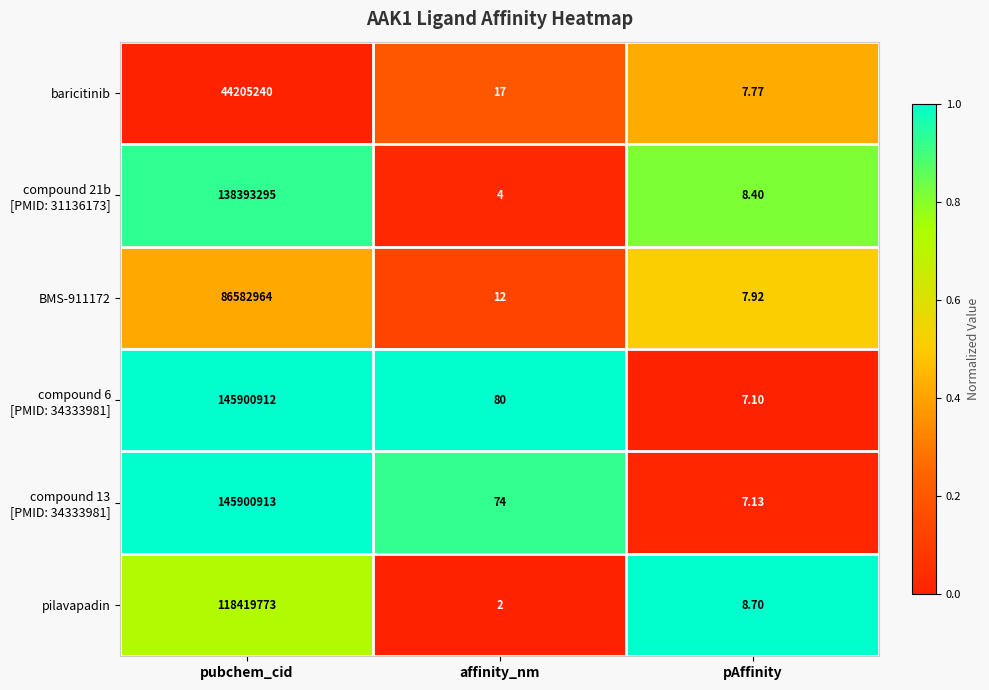

At which category is the sum across all series the highest?

pubchem_cid